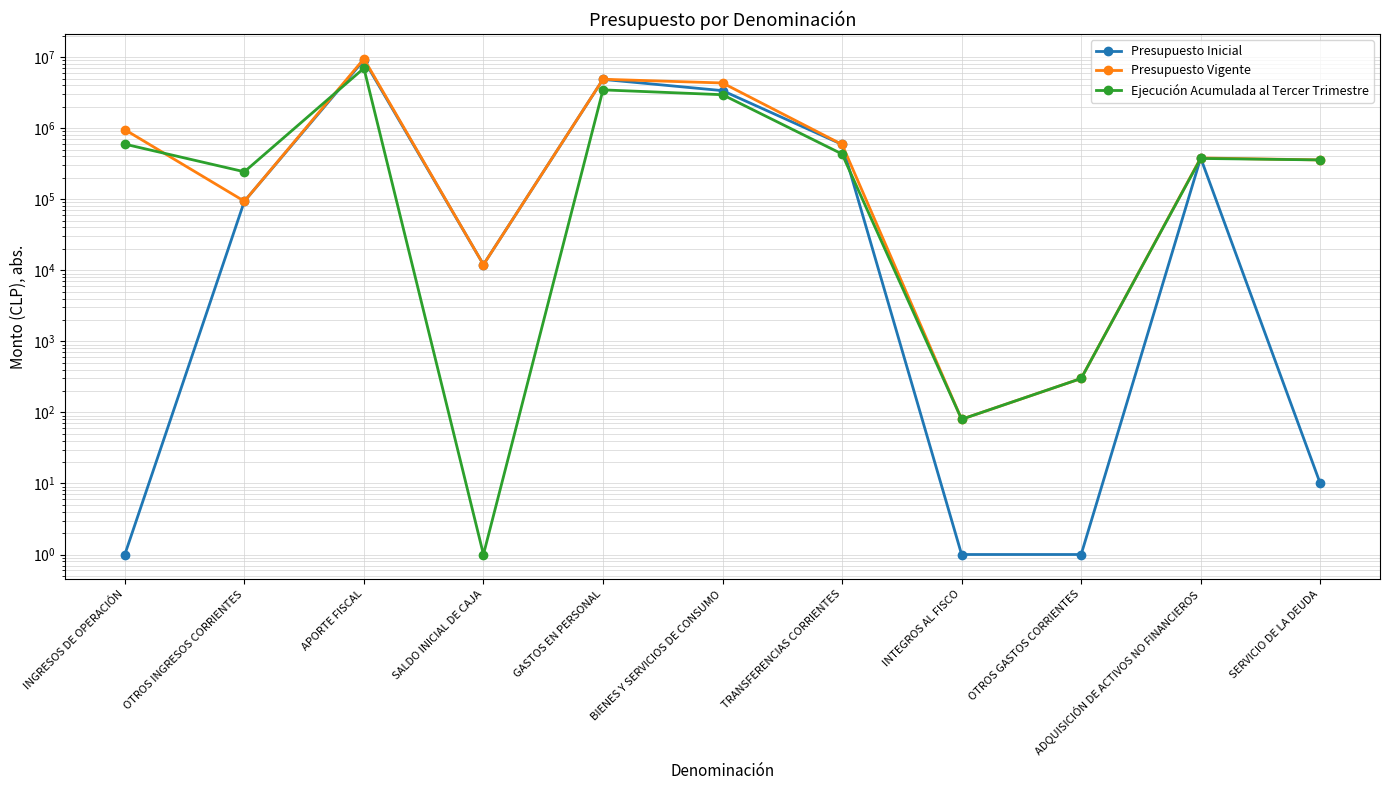

Which series has the largest total across all categories?

Presupuesto Vigente